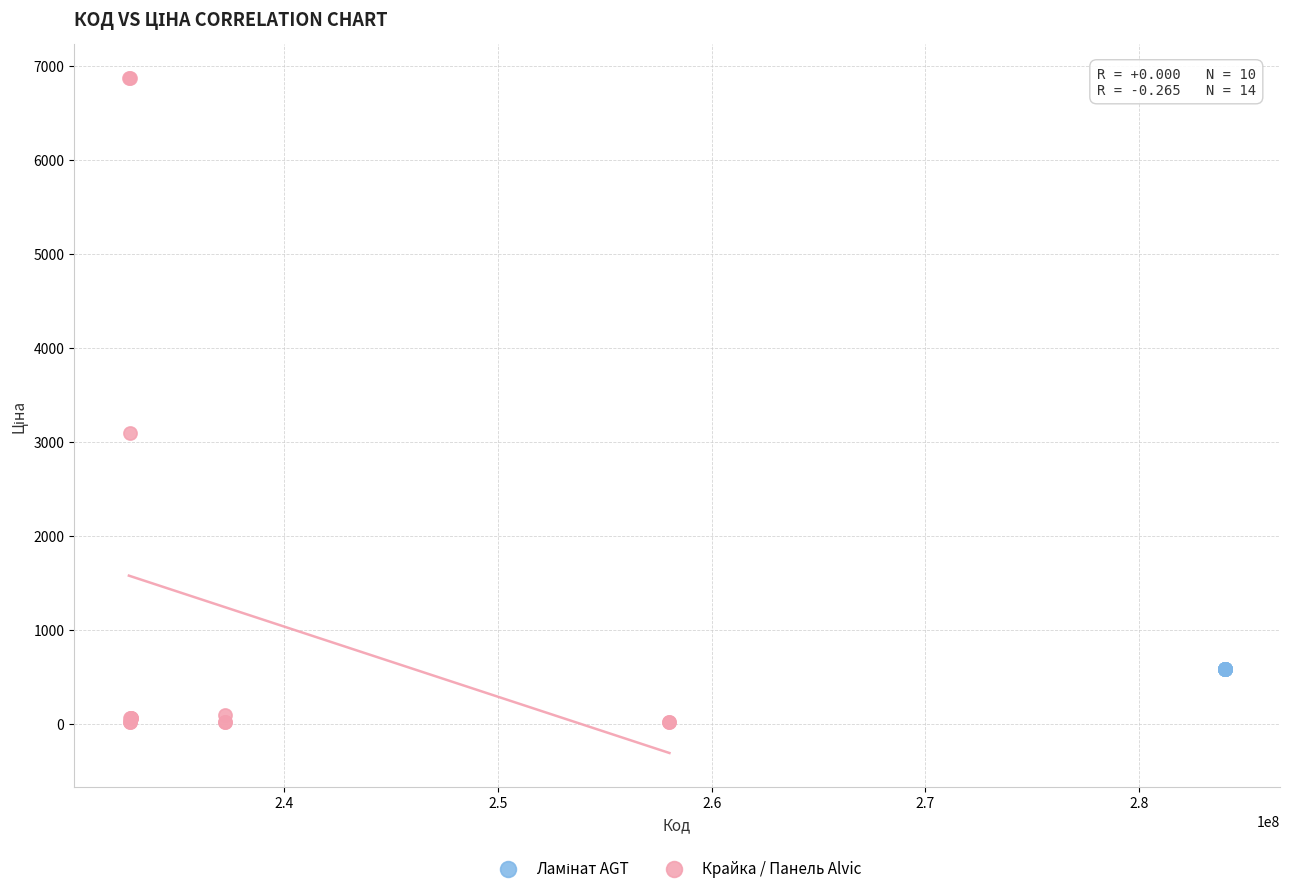

Which series reaches the minimum Y coordinate?

Крайка / Панель Alvic